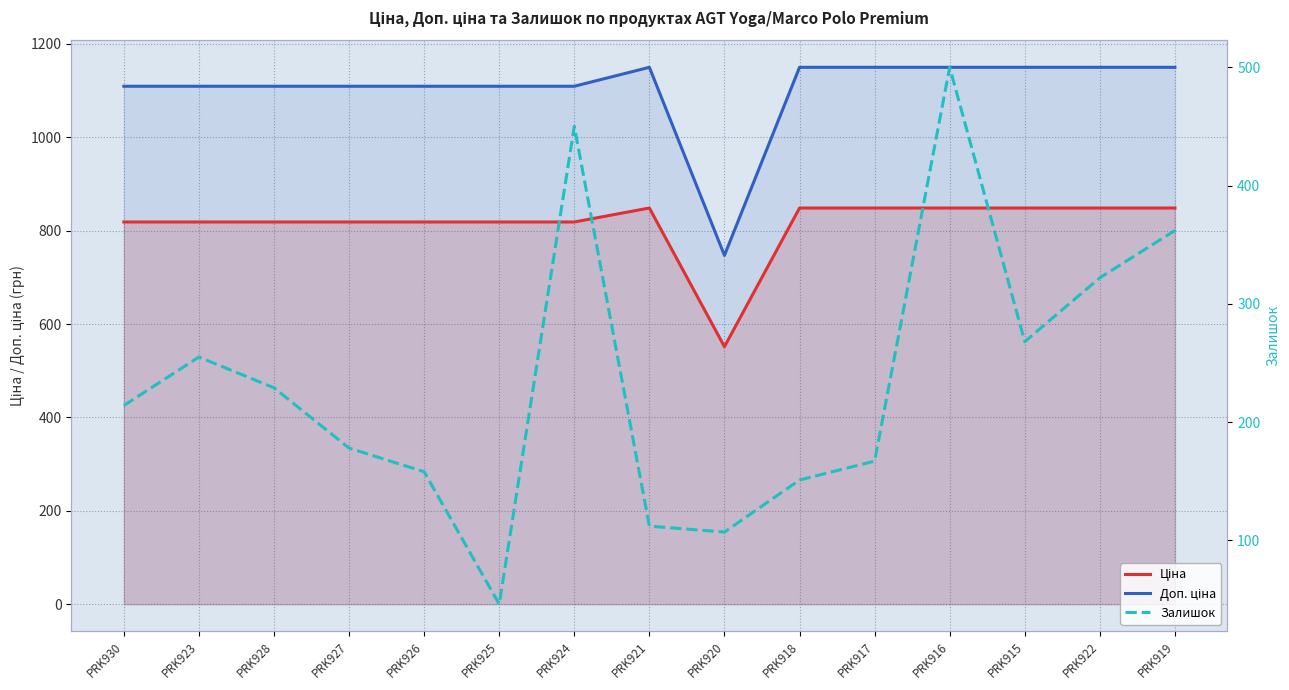

At how many categories does at least one series exceed 271?

15